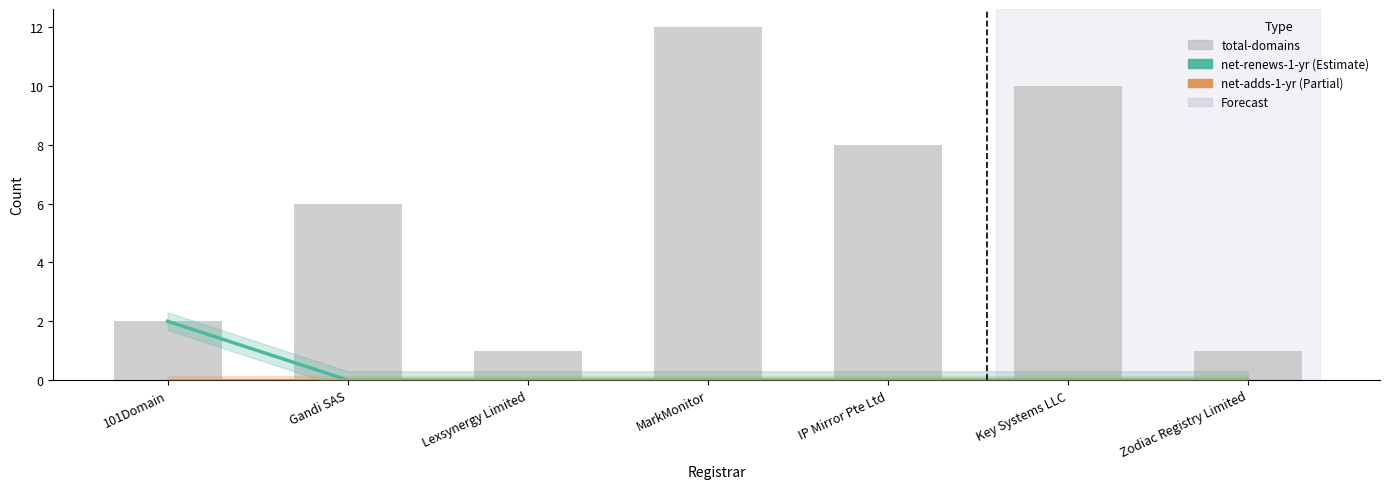

How many data points does each series have?

7